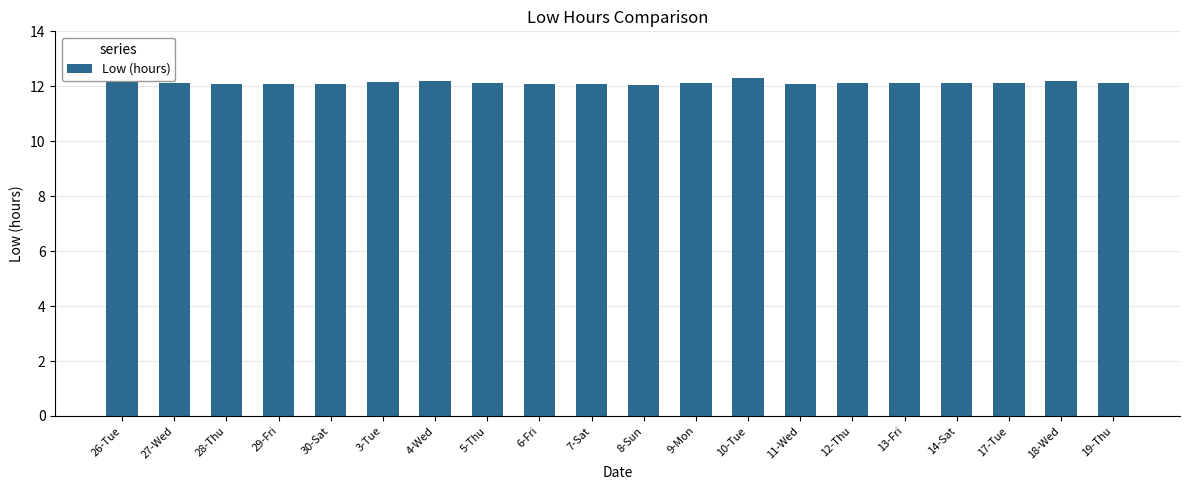

What is the smallest value displayed?

12.1